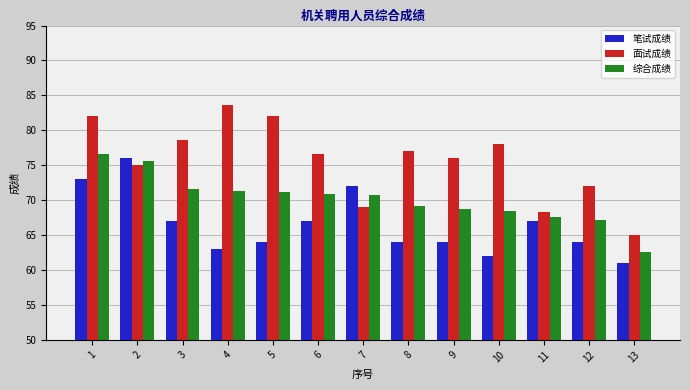

How many categories are shown in the chart?

13